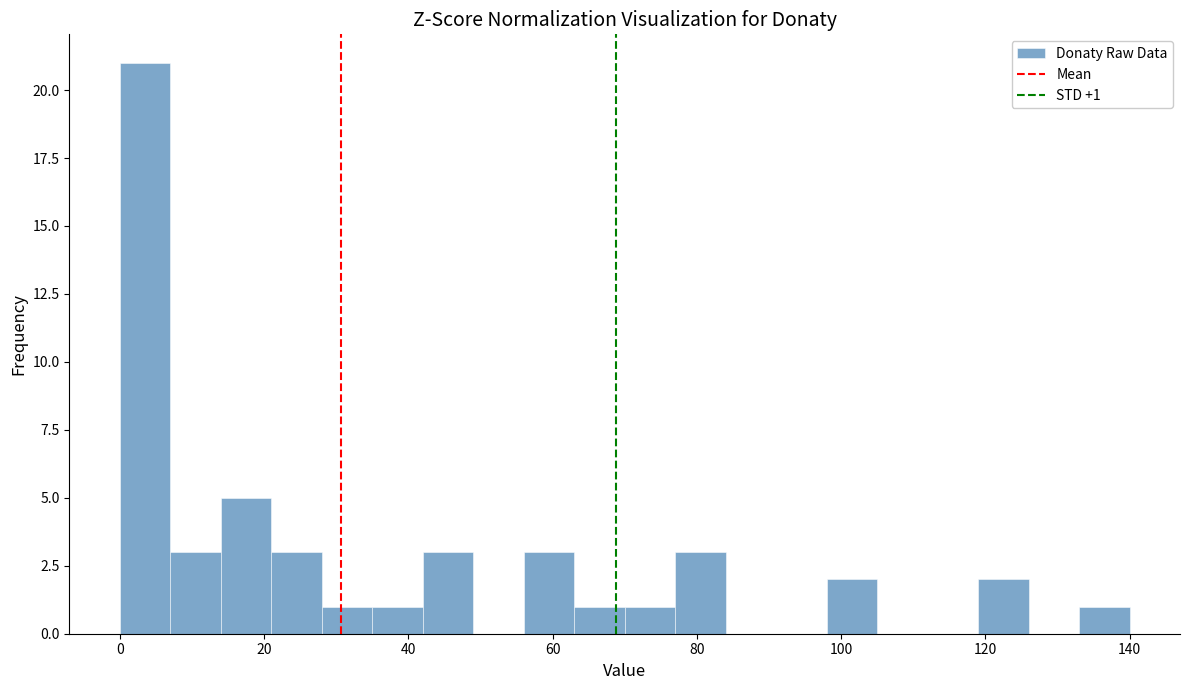

Around what value on the x-axis is the tallest bar? Give the approximate position of its centre, as read against the axis.

4